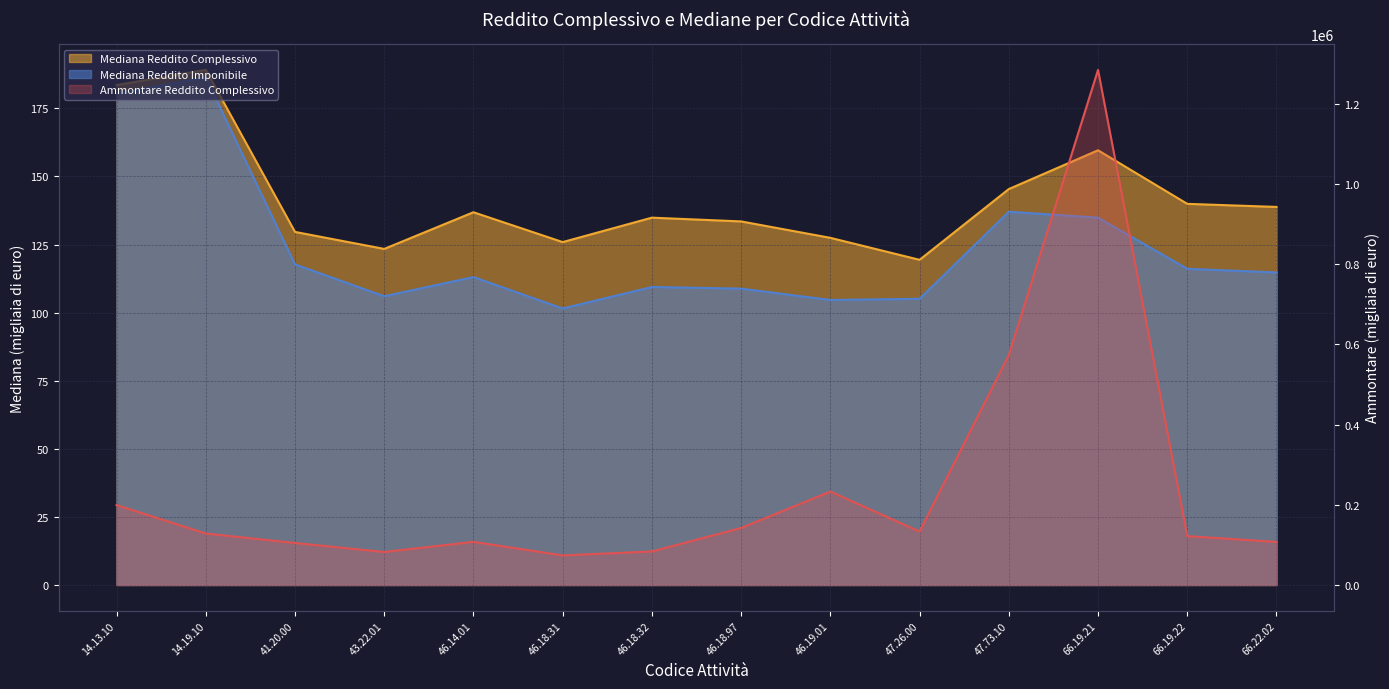

Reading left to right, list all the values displayed in this chart.

Ammontare Reddito Complessivo: 199251.0	128434.0	104788.0	82302.0	107632.0	73776.0	83637.0	142221.0	233076.0	133298.0	573622.0	1284830.0	121950.0	107475.0
Mediana Reddito Complessivo: 183.6	189.2	129.7	123.4	136.9	125.9	134.9	133.5	127.5	119.4	145.4	159.6	139.9	138.8
Mediana Reddito Imponibile: 180.4	186.3	117.7	106.0	113.1	101.5	109.4	108.8	104.7	105.1	137.1	134.9	116.1	114.8